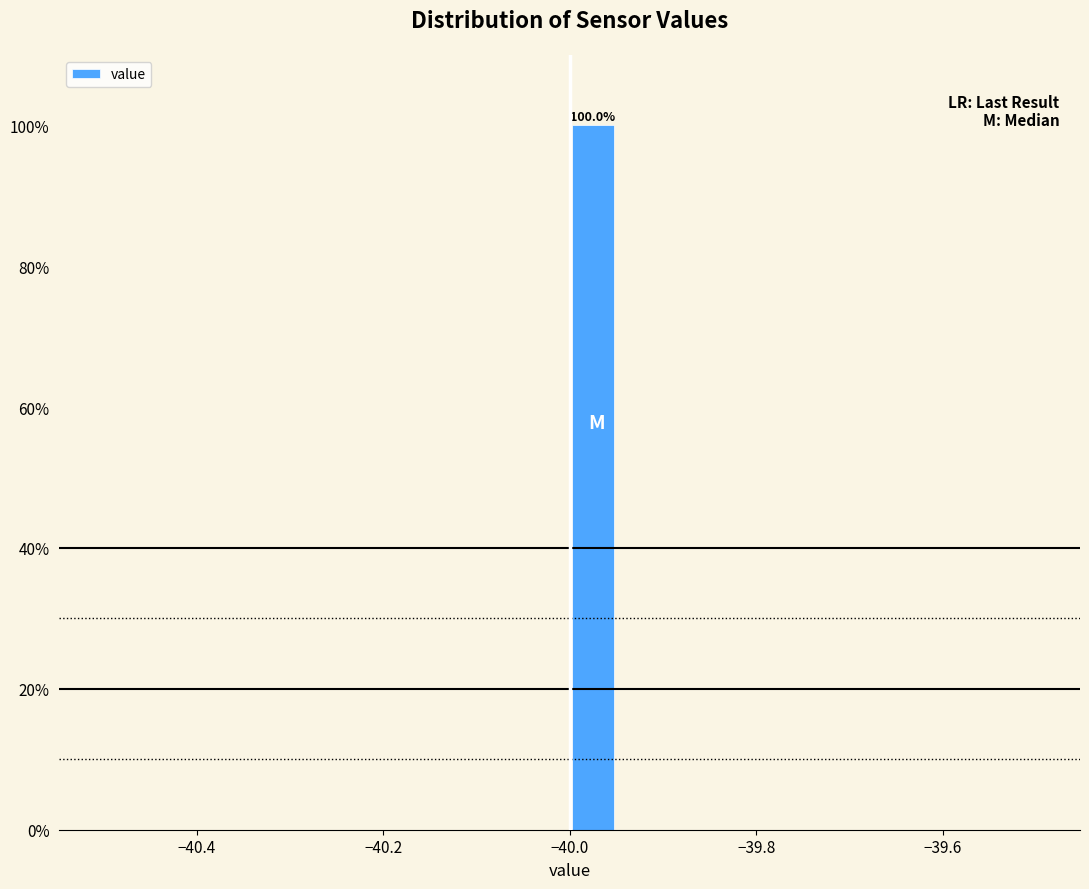

Around what value on the x-axis is the tallest bar? Give the approximate position of its centre, as read against the axis.

-39.98